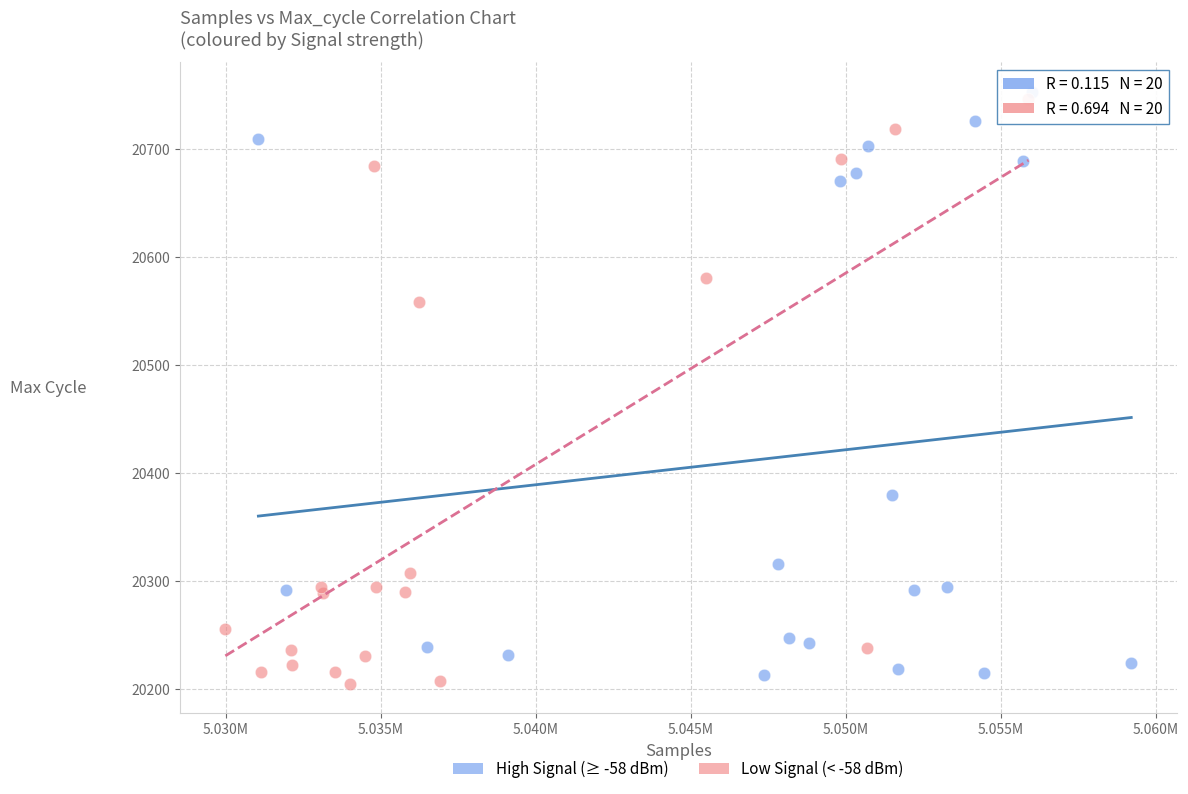

What are all the series names shown in the legend?

High Signal (≥ -58 dBm), Low Signal (< -58 dBm)